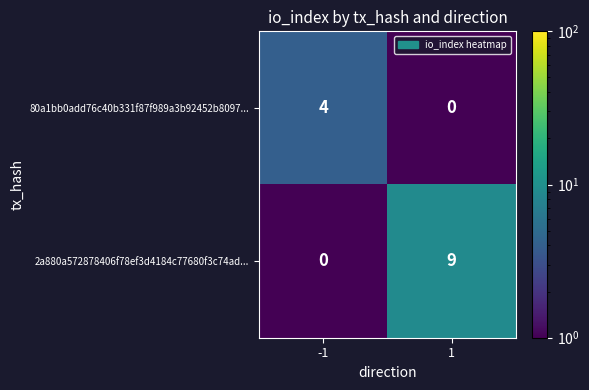

What is the difference between the maximum and minimum values in the 2a880a572878406f78ef3d4184c77680f3c74ad... series?

9